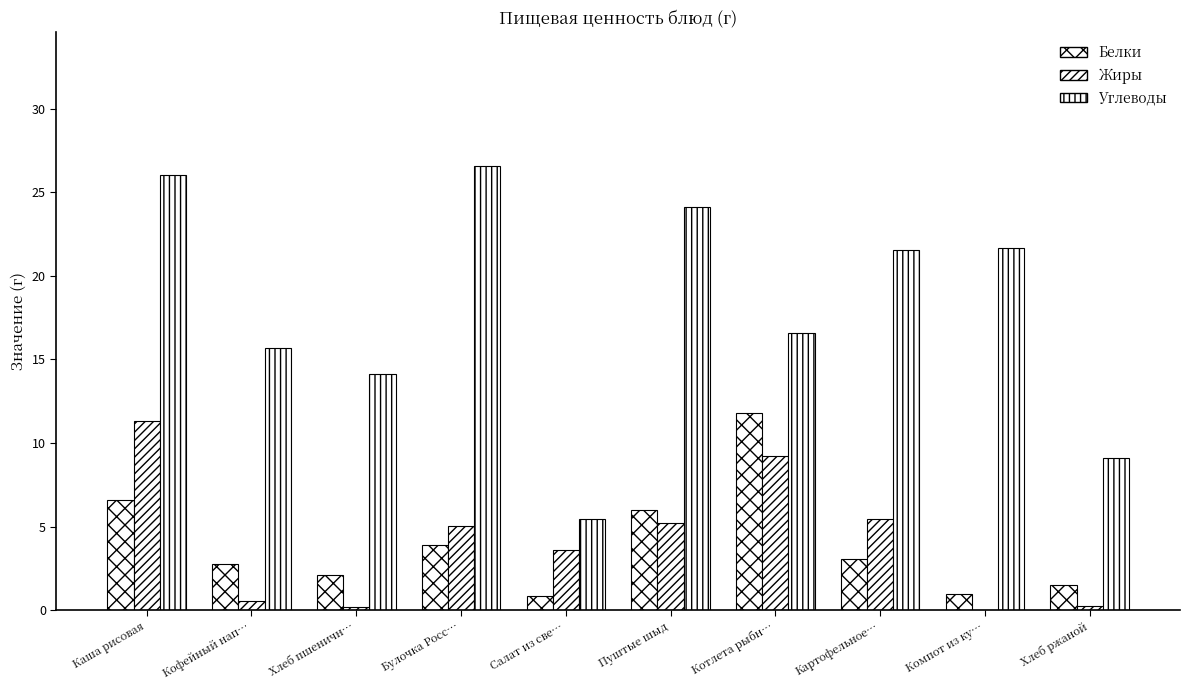

At which label does Белки reach its peak?

Котлета рыбн…